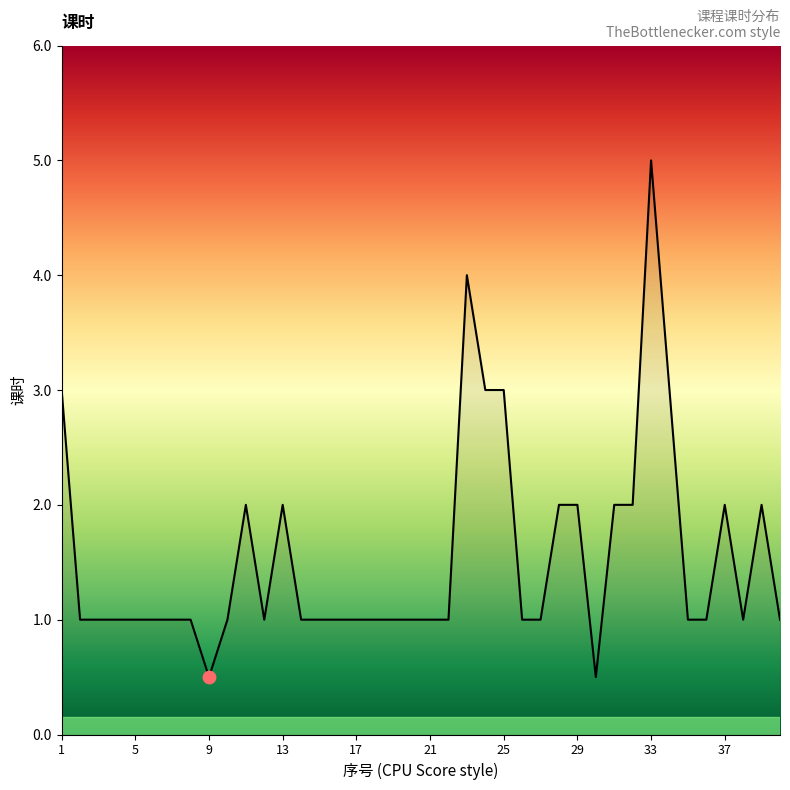

What is the smallest value displayed?

0.5